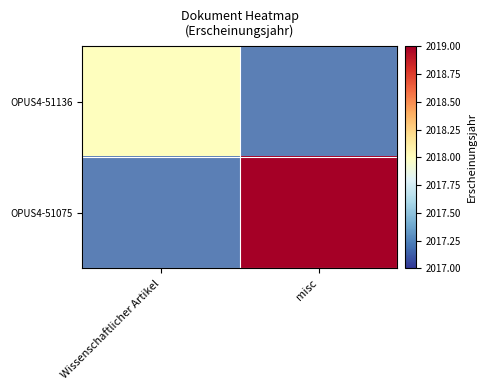

Rank the series by their maximum value, from lowest to highest.

OPUS4-51136, OPUS4-51075